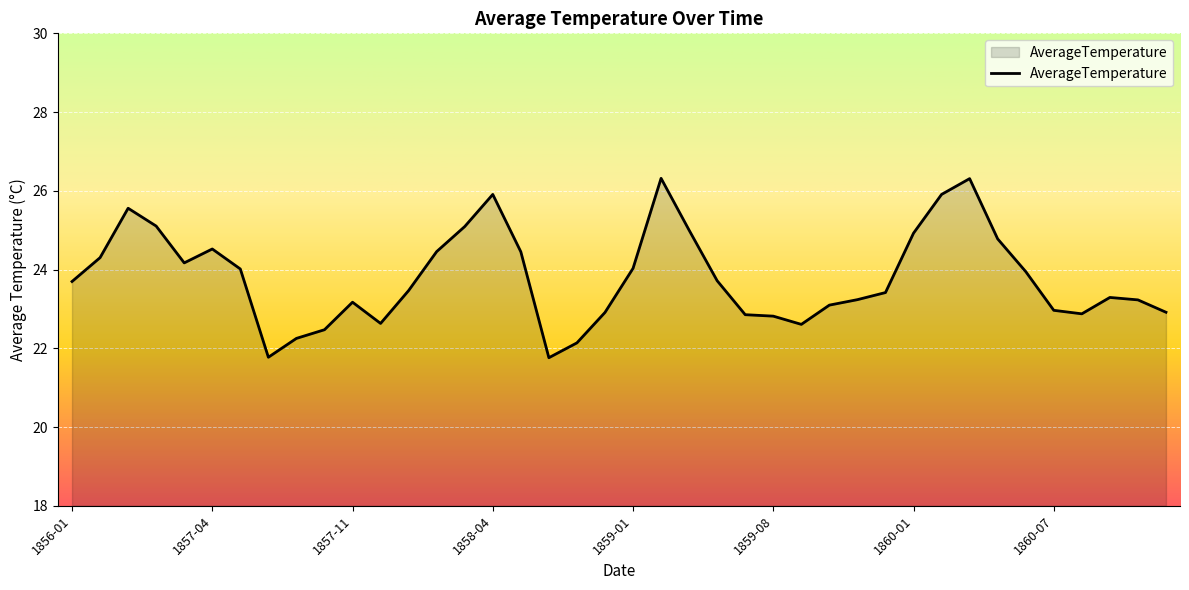

What is the greatest value displayed?

26.3